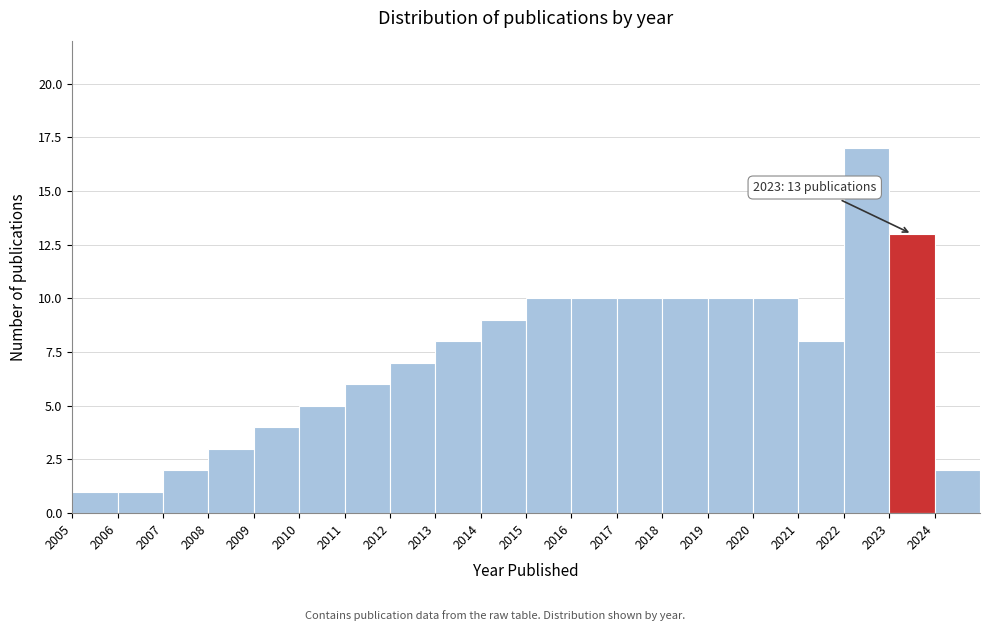

Which range on the x-axis has the tallest bar?

2022 to 2023